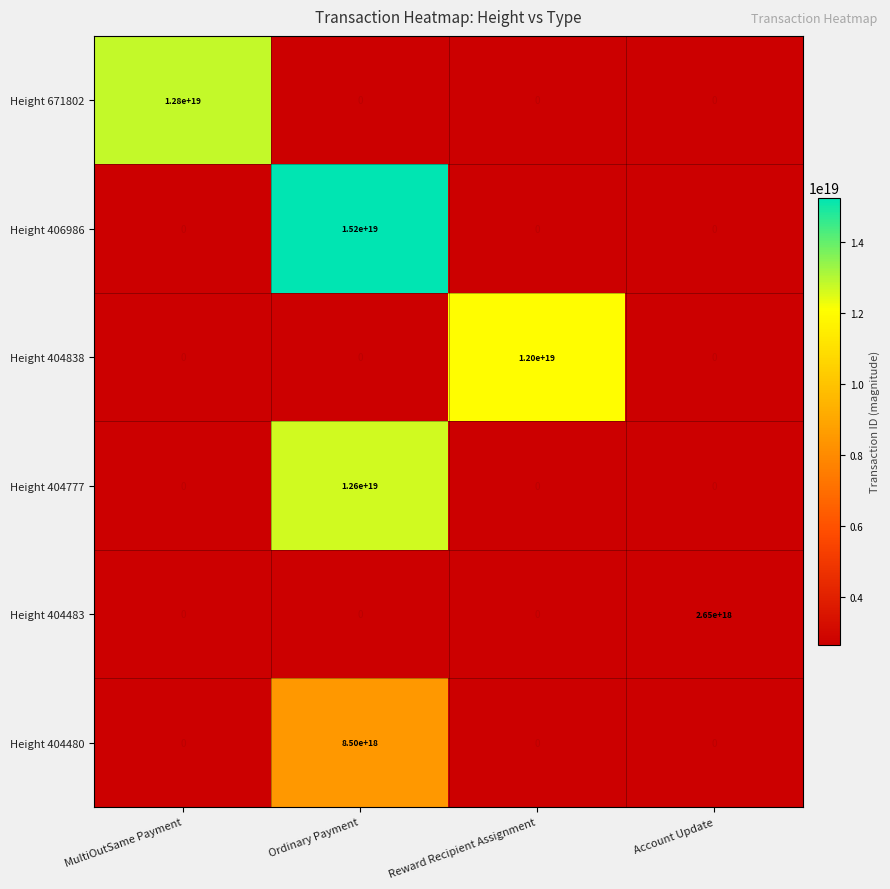

Is it true that Height 404483 equals 2650000000000000000 at Account Update?

True